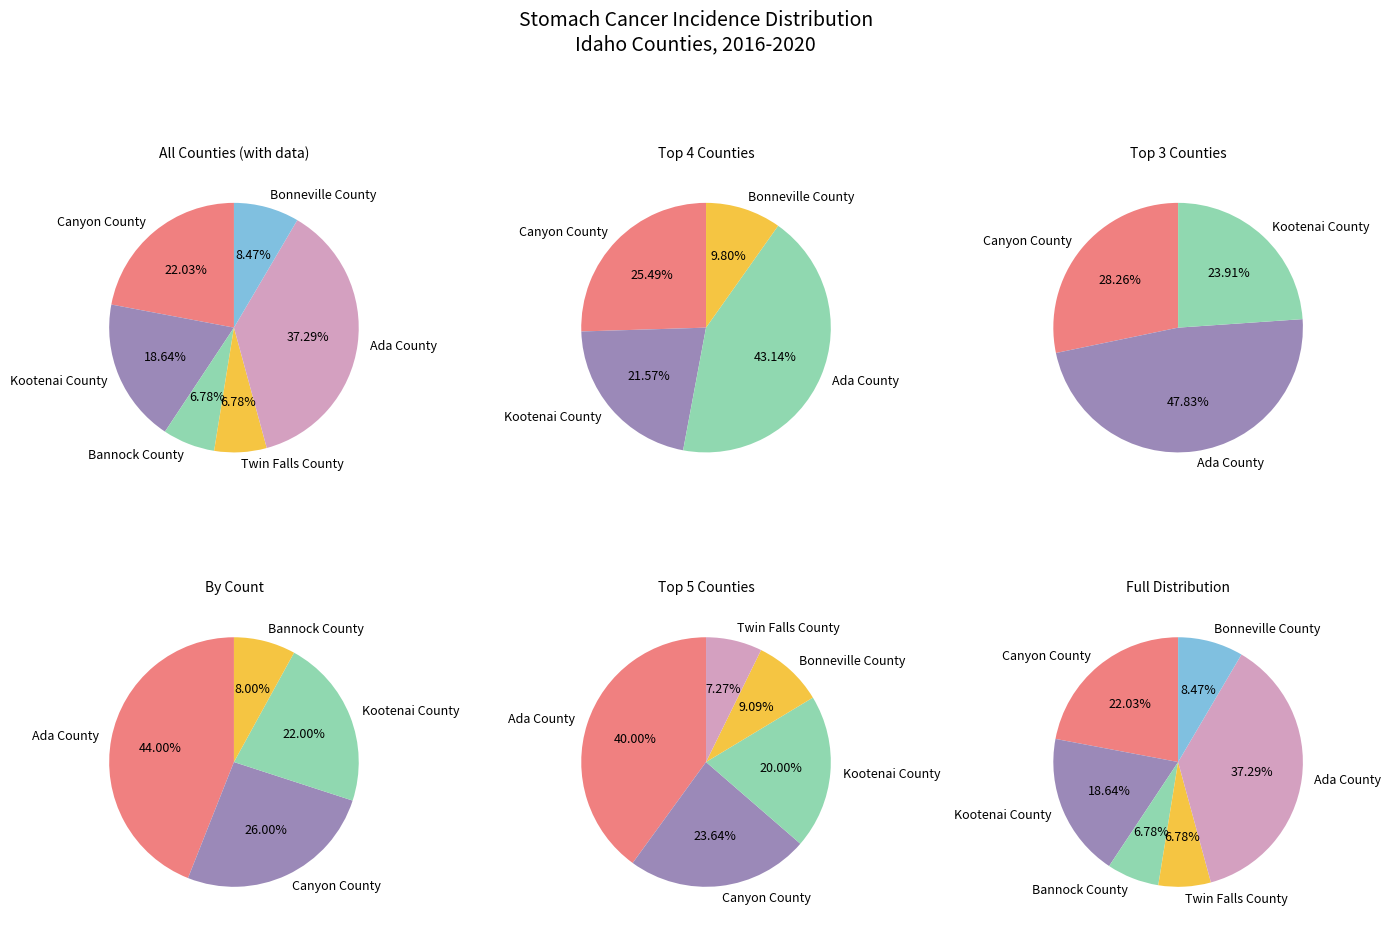

Rank the categories by value from lowest to highest.

Bannock County, Twin Falls County, Bonneville County, Kootenai County, Canyon County, Ada County